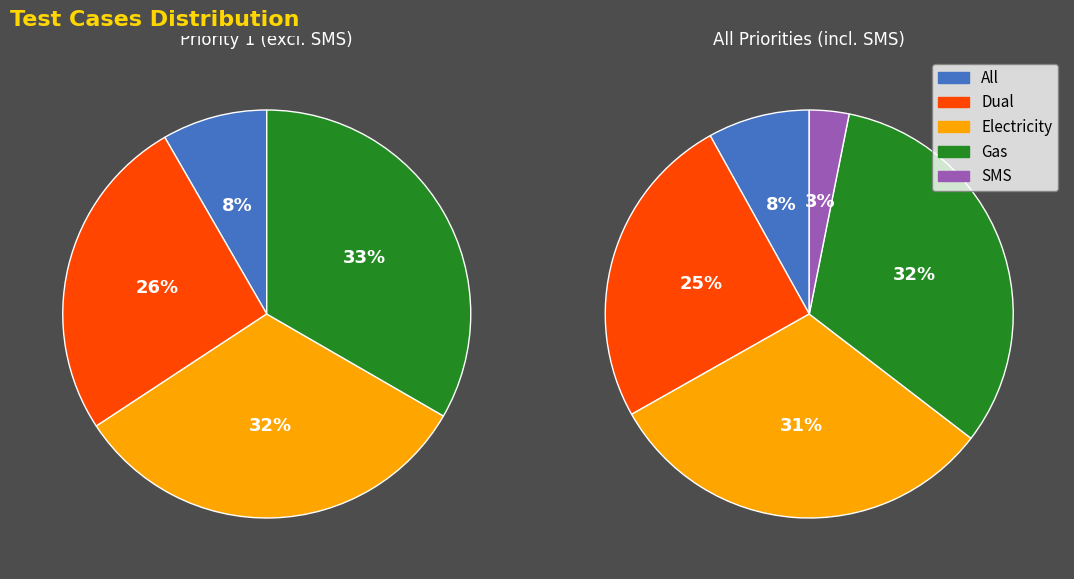

Is the sum of SMS and Electricity greater than half?

No